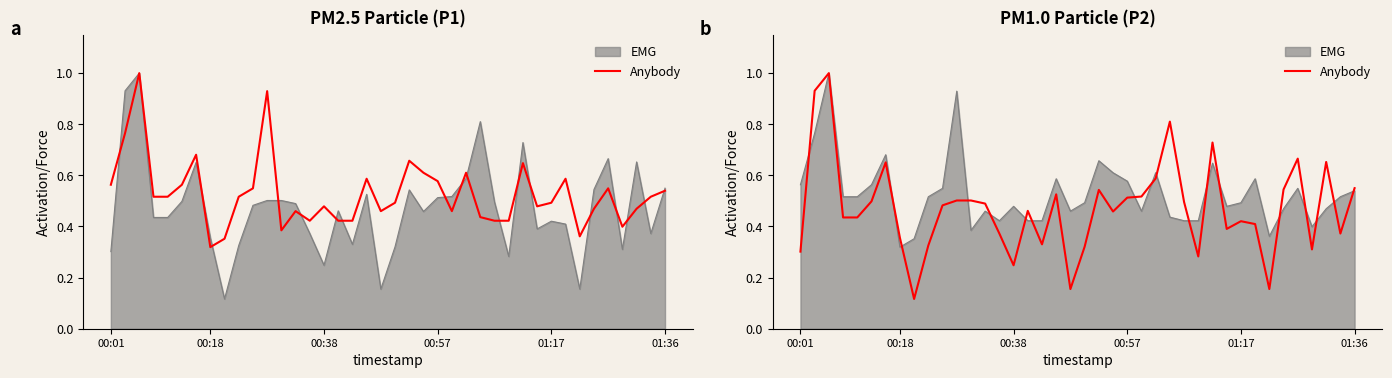

What is the average value?

0.5